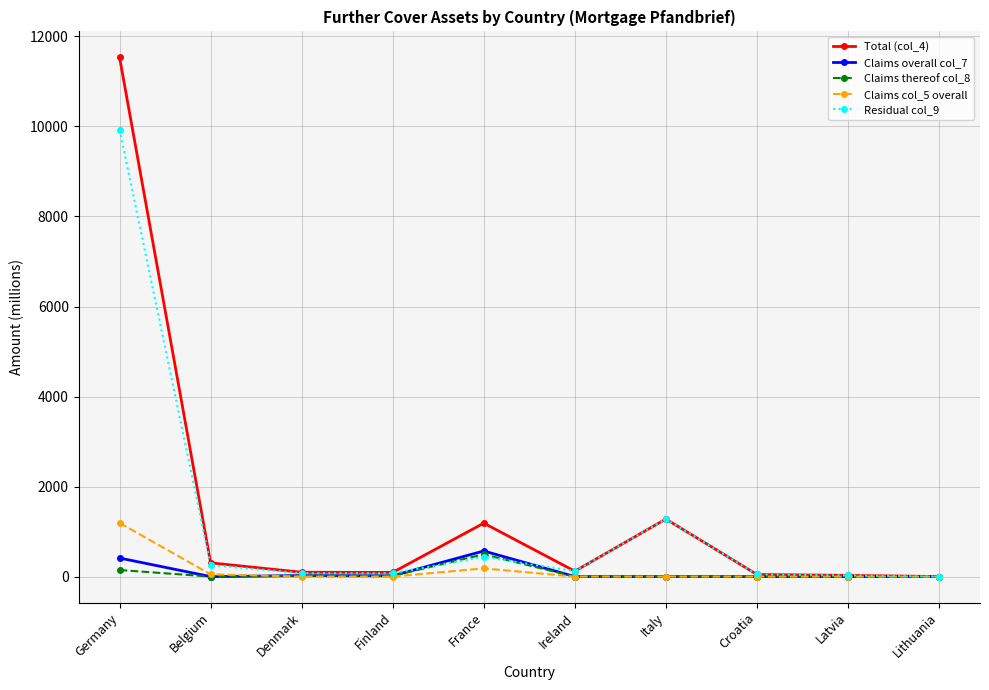

How many series are shown in this chart?

5